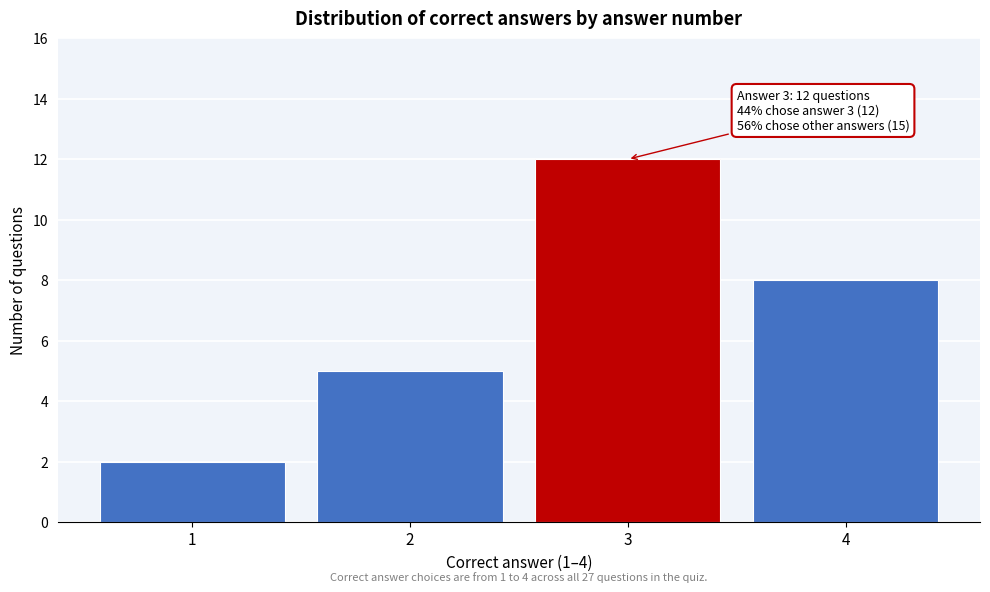

Reading right to left, list all the values displayed in this chart.

8	12	5	2